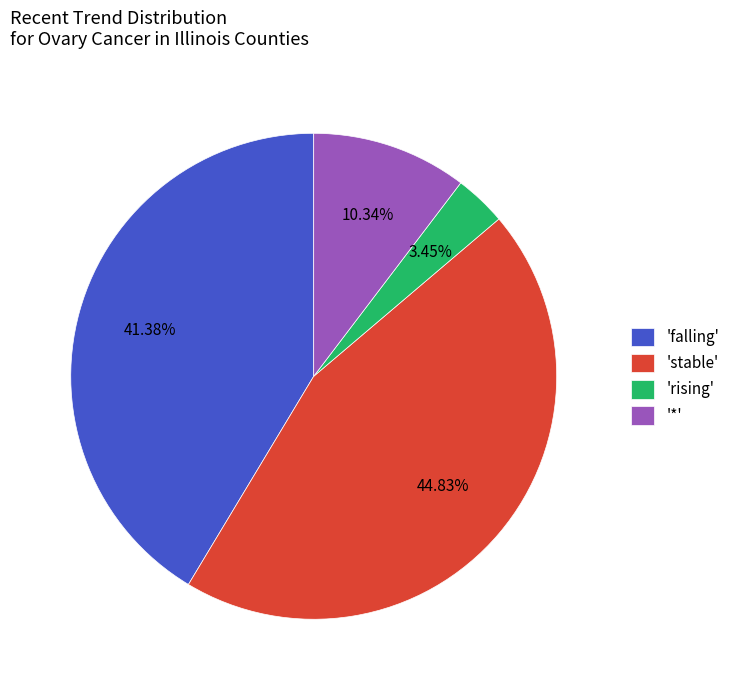

Is the sum of 'stable' and '*' greater than half?

Yes